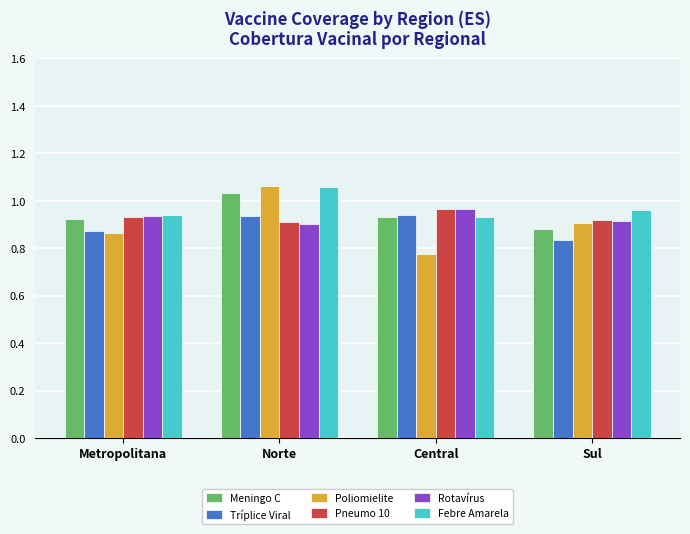

What is the total value across all series at Metropolitana?

5.5